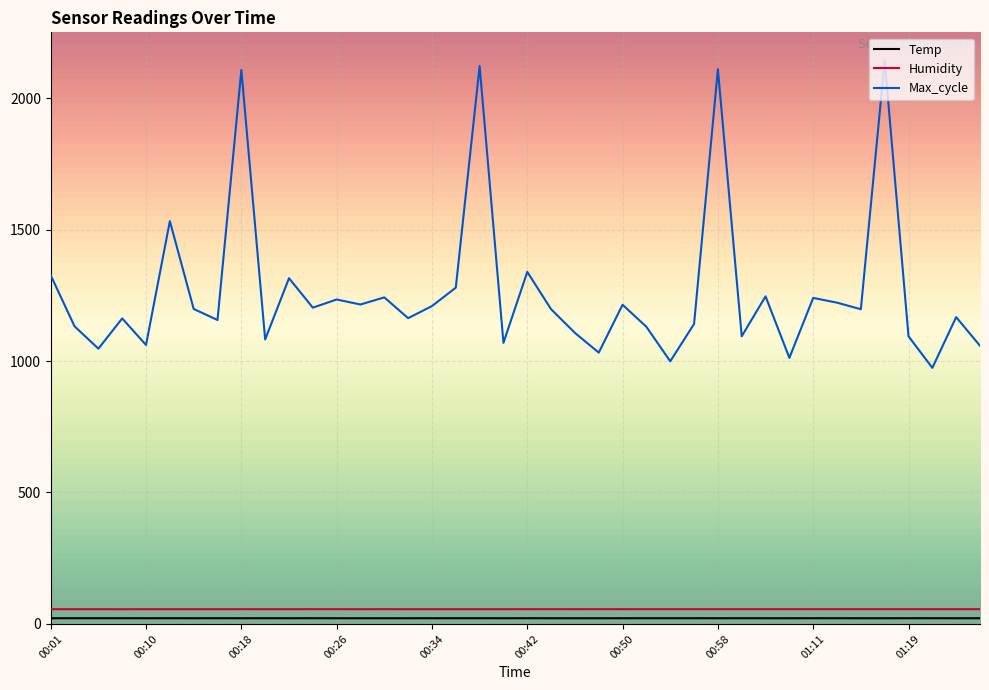

Which series has the widest spread of values?

Max_cycle